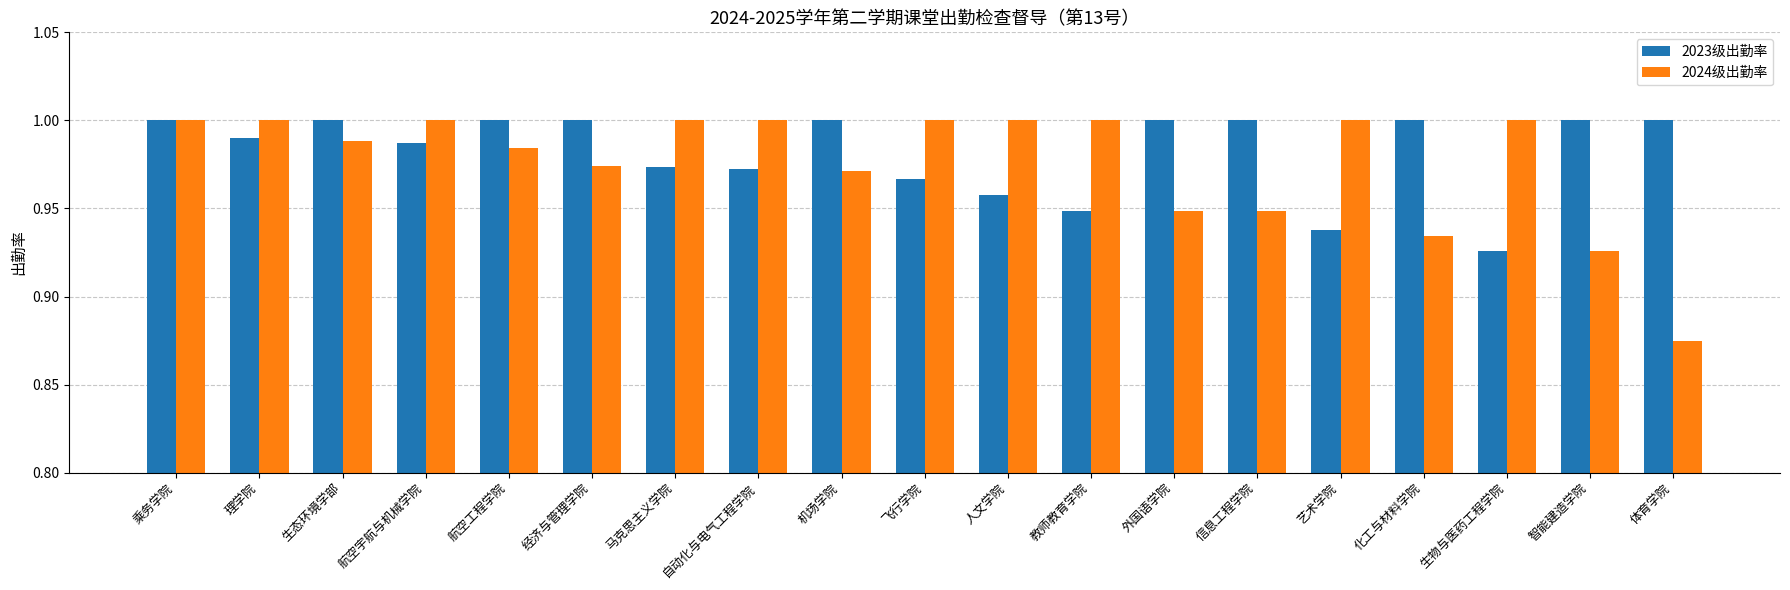

Which category has the lowest value in the 2024级出勤率 series?

体育学院